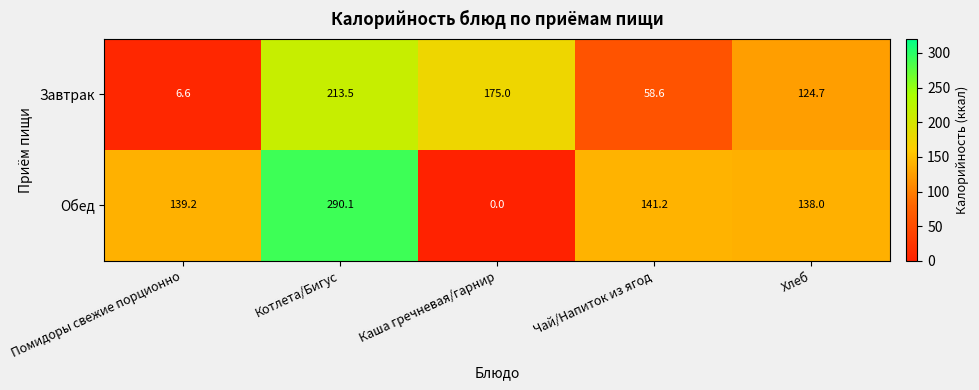

What is the difference between the Завтрак values at Котлета/Бигус and Хлеб?

88.8